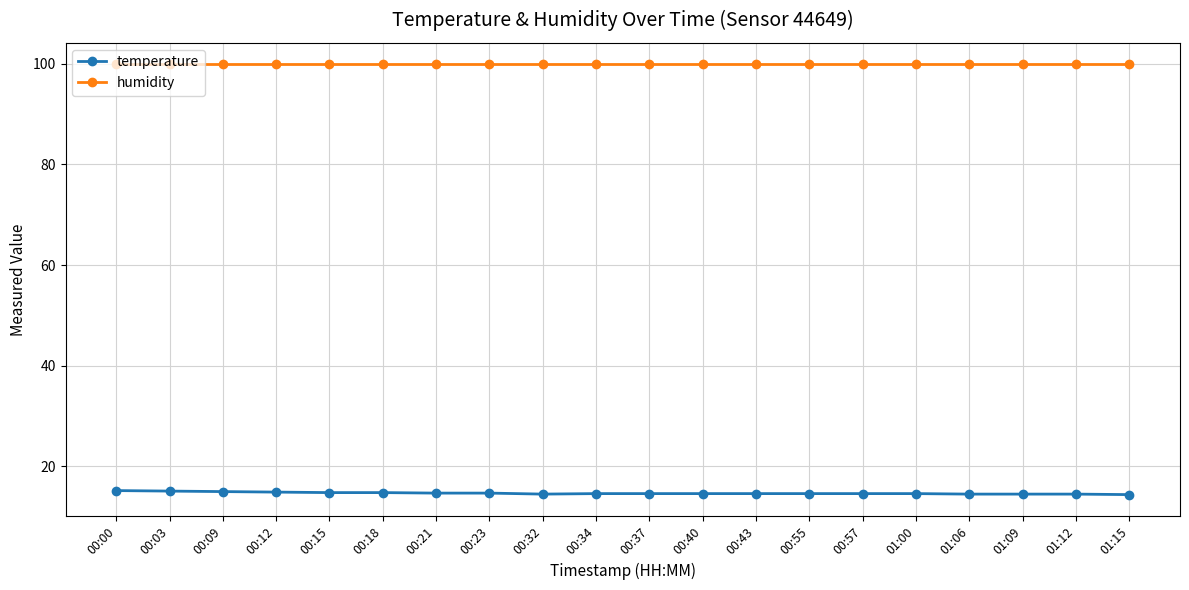

What is the label of the 16th point from the left?

01:00